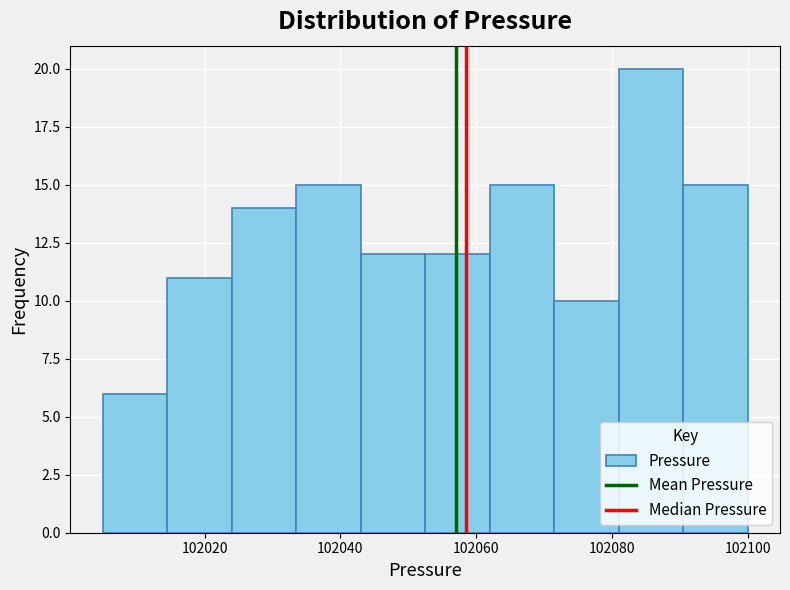

Reading left to right, transcribe this chart: for each bar, give the range it covers on the x-axis and its height. Neither the bar edges nor the heights are printed on the chart, so give them approximately, as read against the axes.

102005.0 to 102014.5: 6
102014.5 to 102024.0: 11
102024.0 to 102033.5: 14
102033.5 to 102043.0: 15
102043.0 to 102052.5: 12
102052.5 to 102062.0: 12
102062.0 to 102071.5: 15
102071.5 to 102081.0: 10
102081.0 to 102090.5: 20
102090.5 to 102100.0: 15